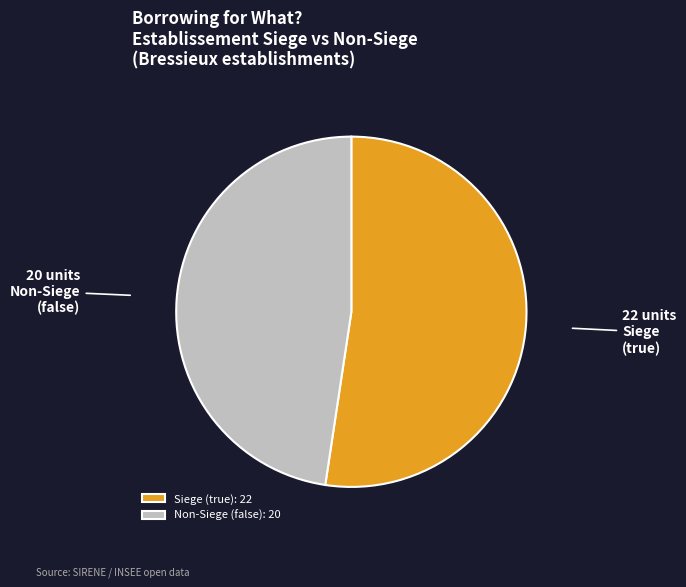

Which slice is the smallest?

Non-Siege (false): 20